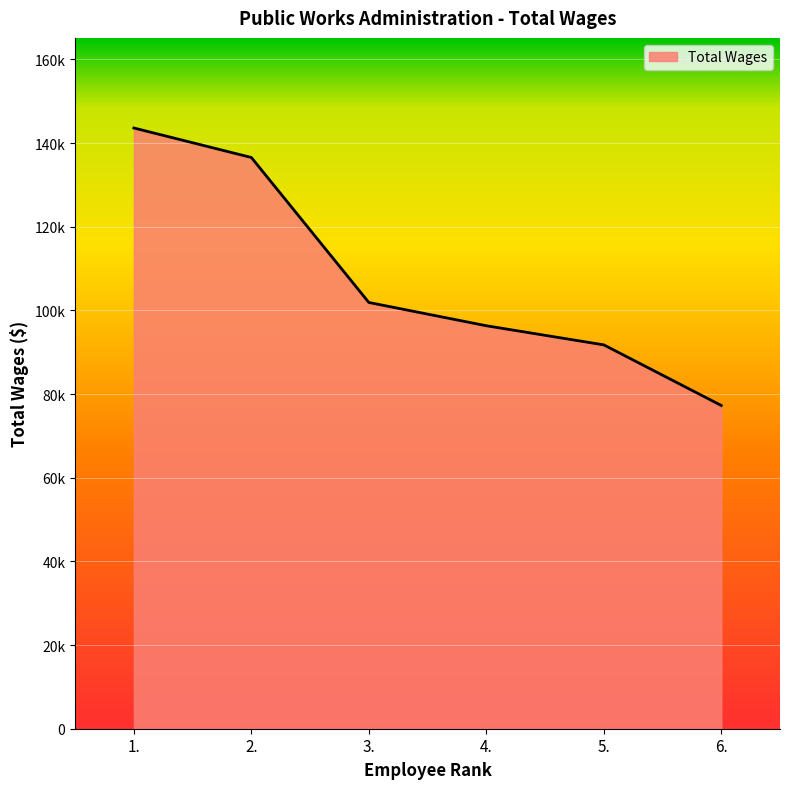

Where is the data nearest to the value 110437?

3.